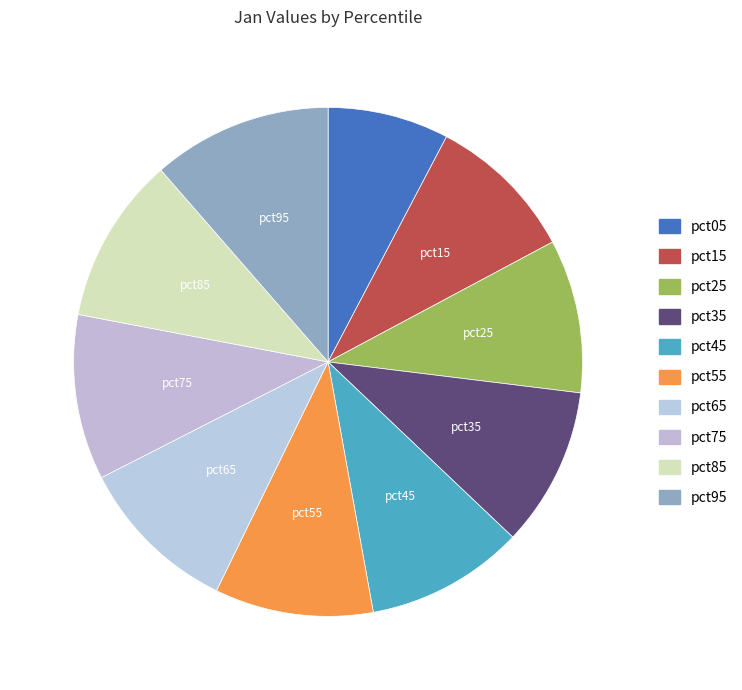

To the nearest percent, what is the combined percentage of pct25 and pct45?

20%